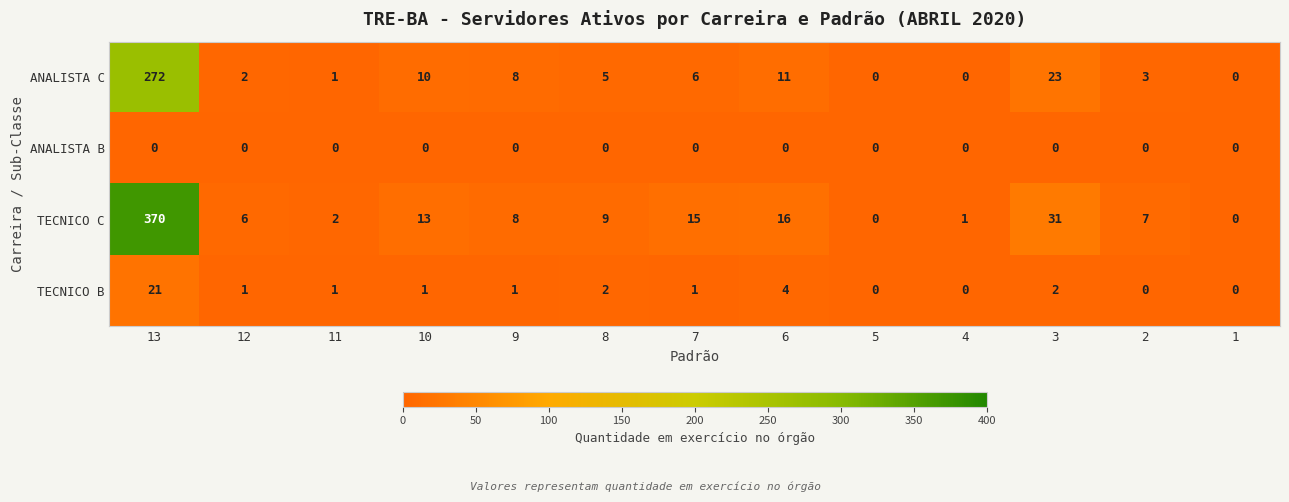

Which series changed the most between 7 and 3?

ANALISTA C